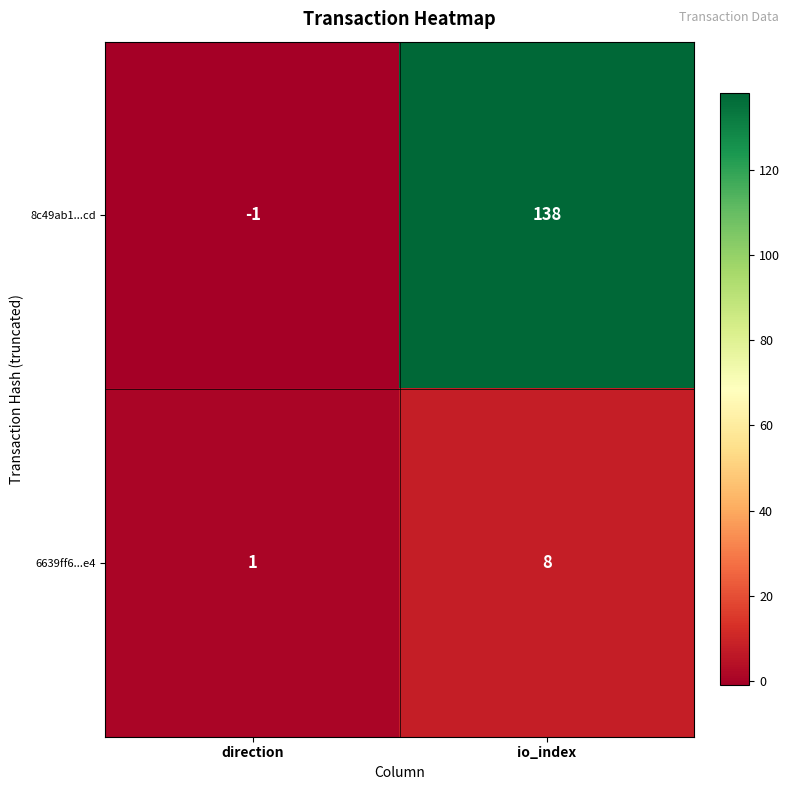

Where is 6639ff6...e4 nearest to the value 4?

direction